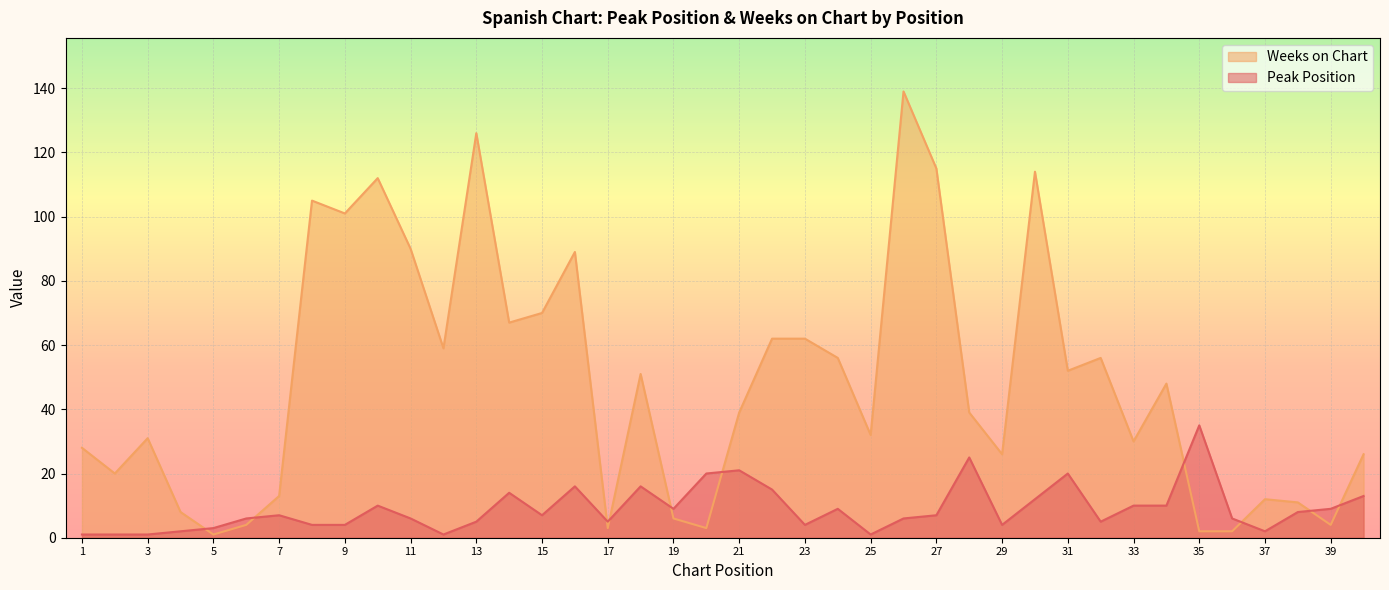

Which series has the largest total across all categories?

Weeks on Chart